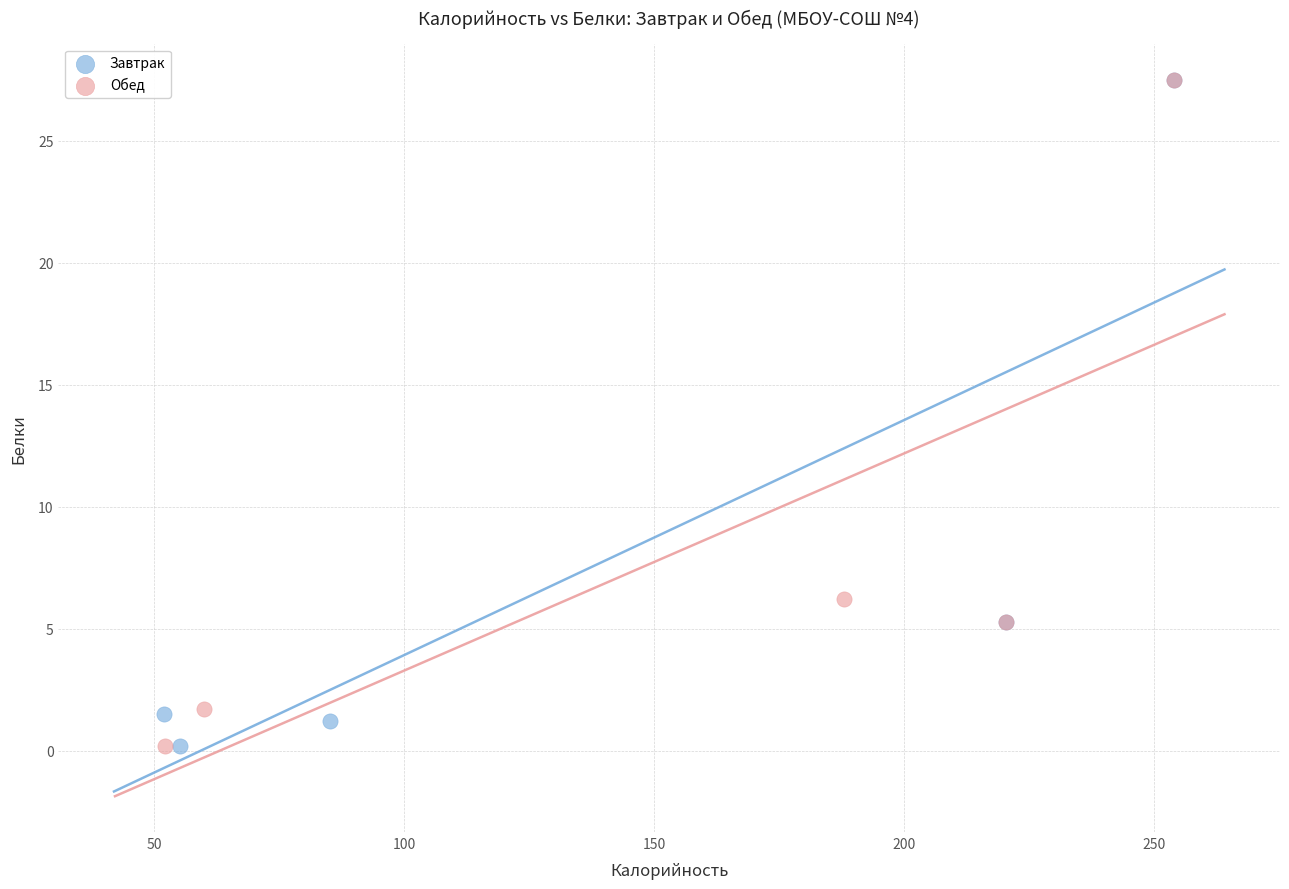

What are all the series names shown in the legend?

Завтрак, Обед